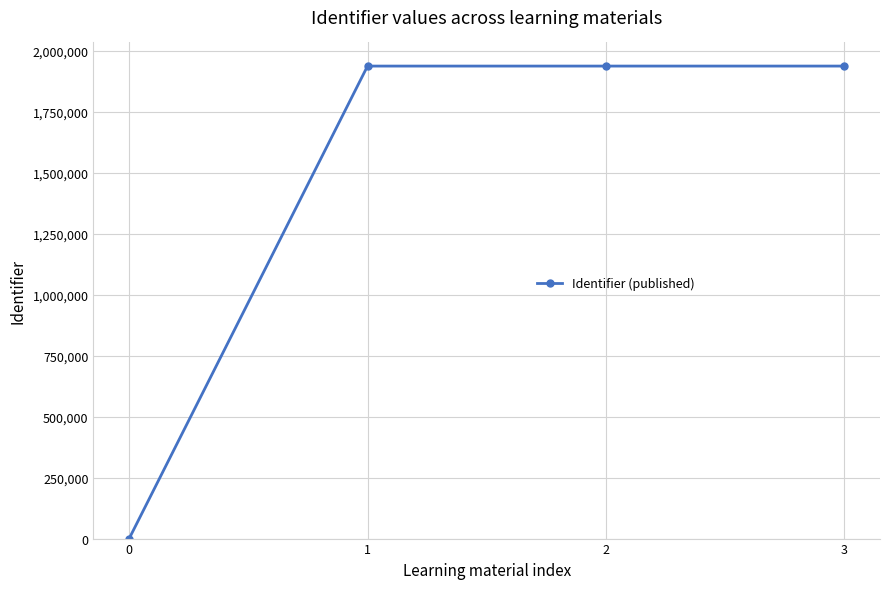

True or false: the data shows 0 at 0.

True